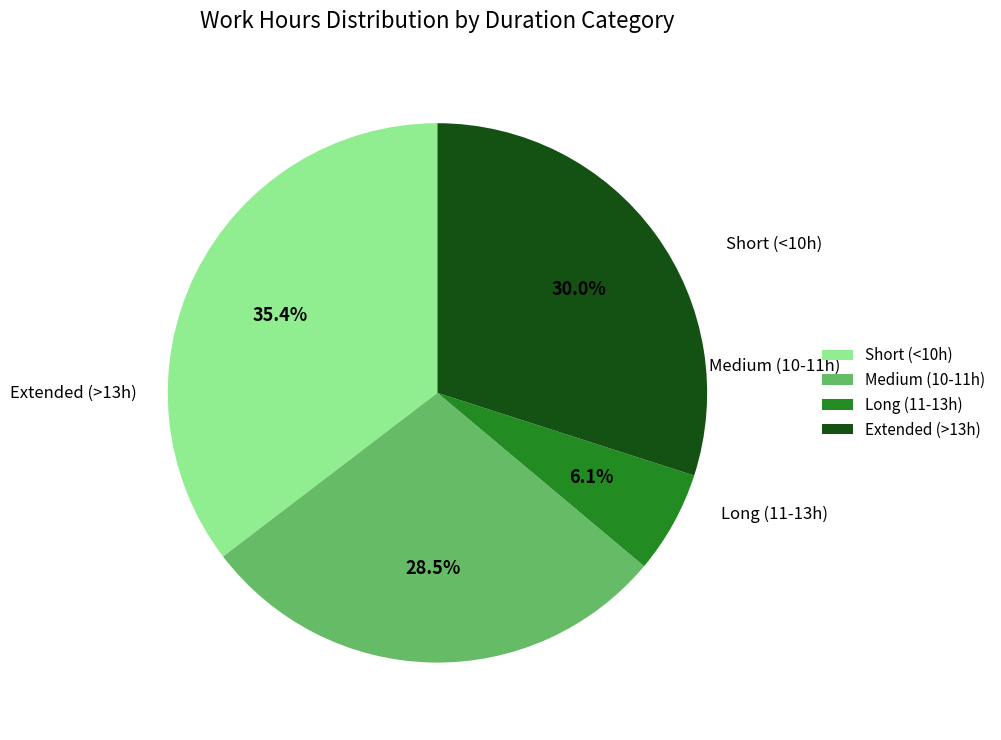

Does any single category account for the majority?

No